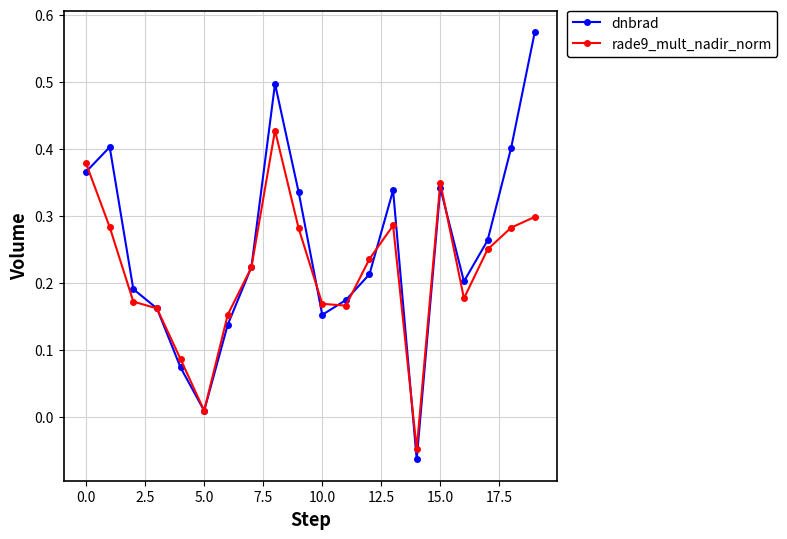

Which series has the widest spread of values?

dnbrad